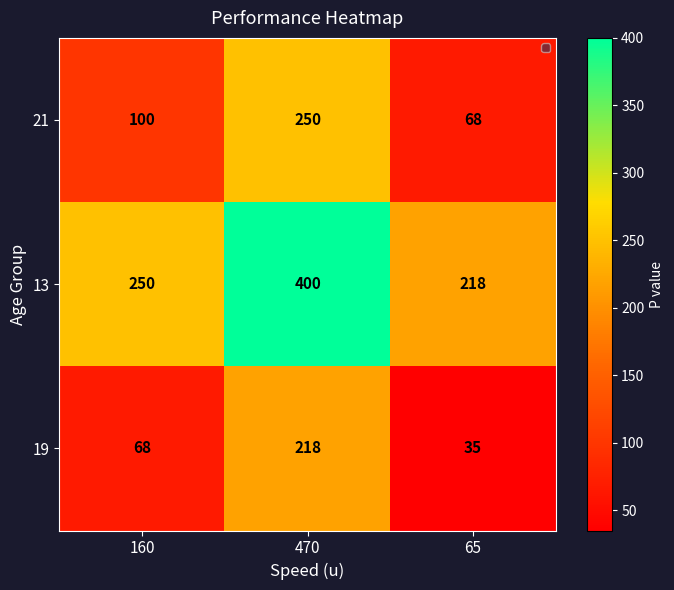

What is the difference between the maximum and minimum values in the 21 series?

182